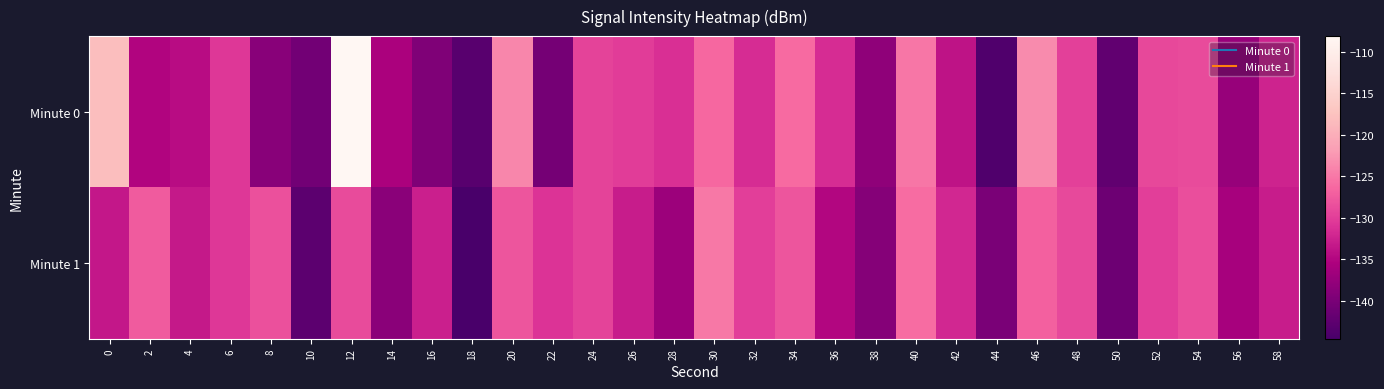

Which series has the largest total across all categories?

Minute 0